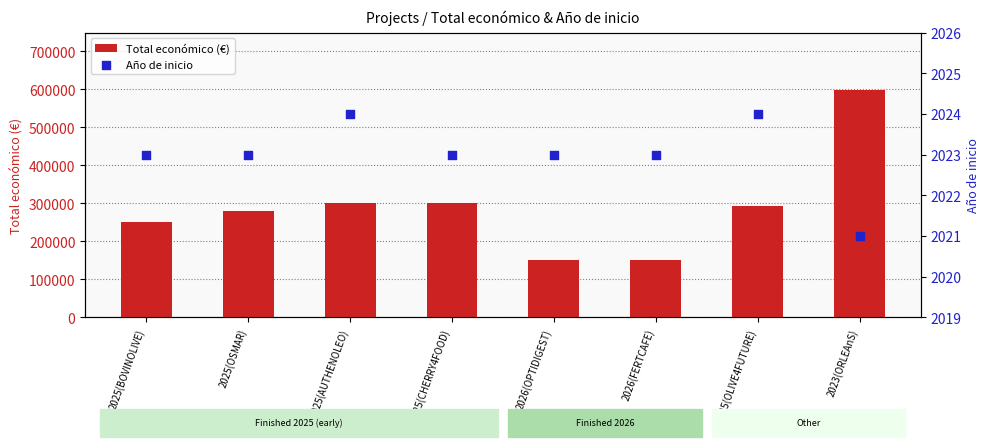

What are all the series names shown in the legend?

Total económico (€), Año de inicio